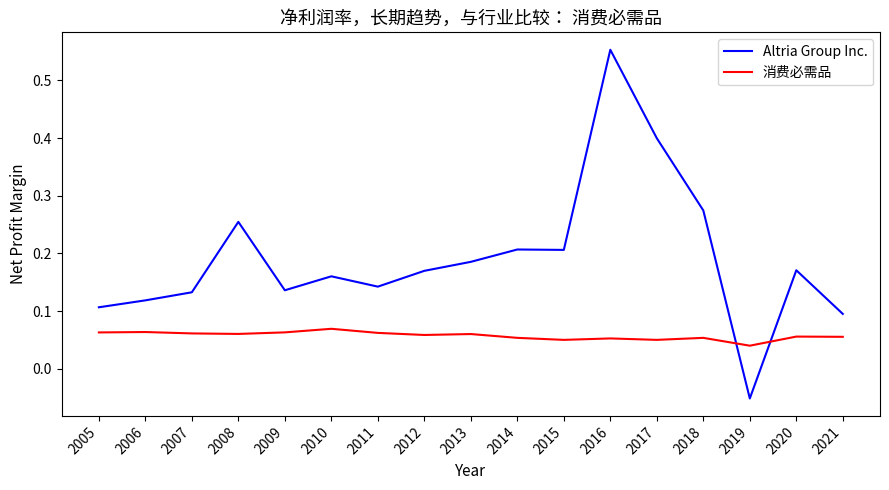

The Altria Group Inc. series shows 0.1 at 2021. True or false?

True